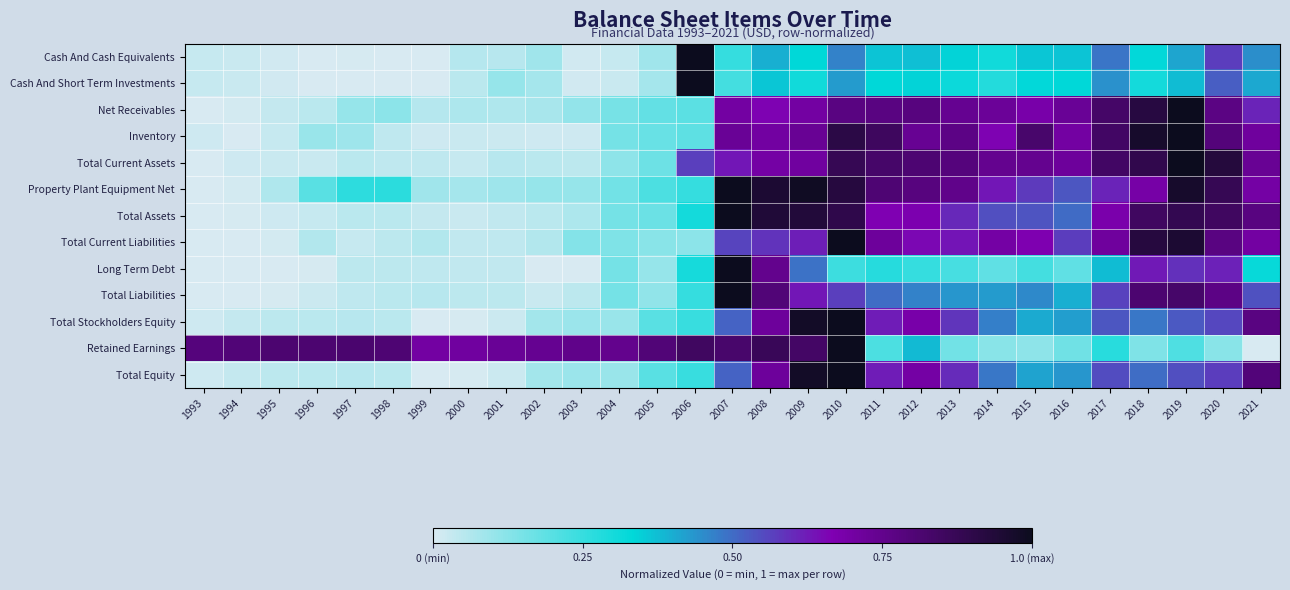

What is the total value across all series at 1997?

1.6